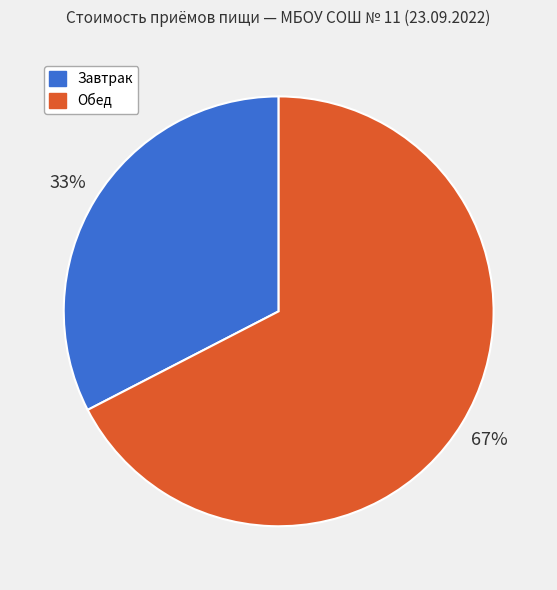

How many segments does this pie chart have?

2